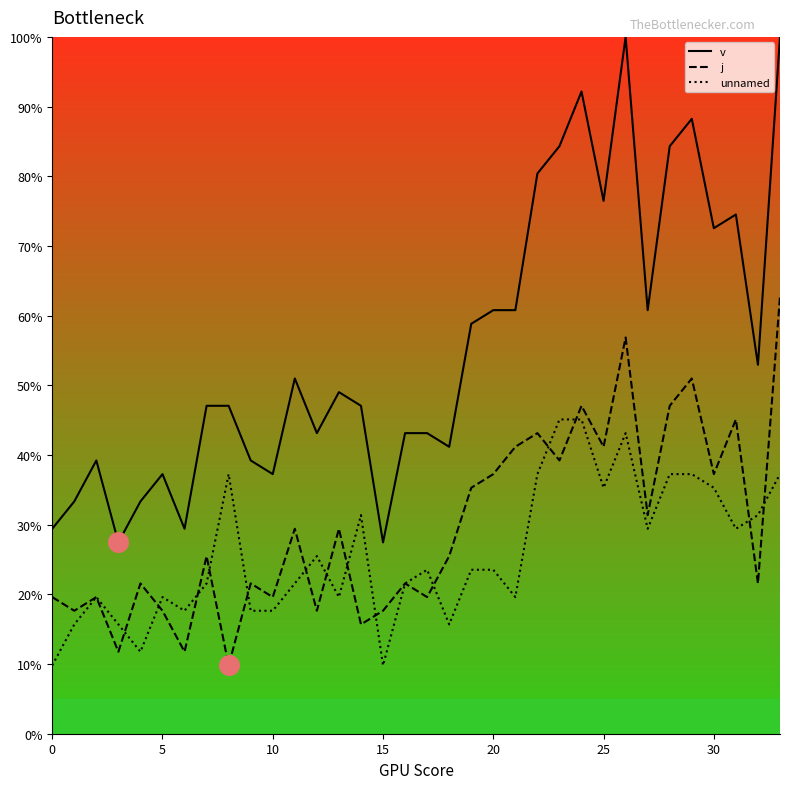

What are all the series names shown in the legend?

v, j, unnamed